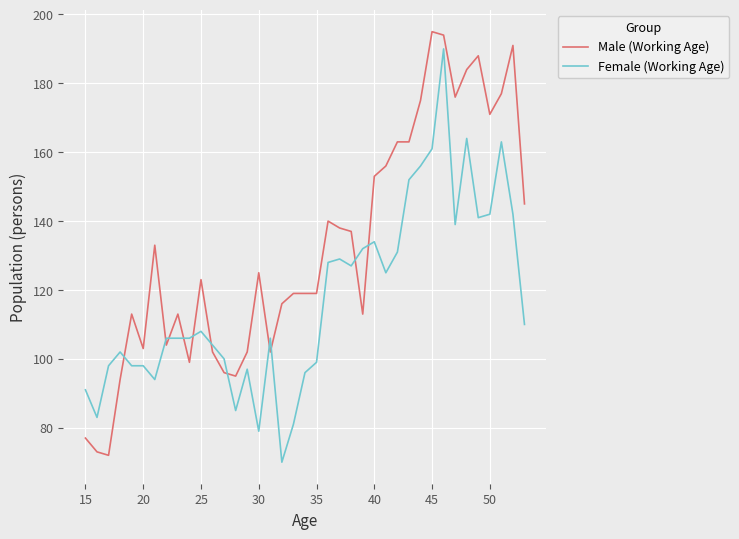

Does the chart have visible grid lines?

Yes